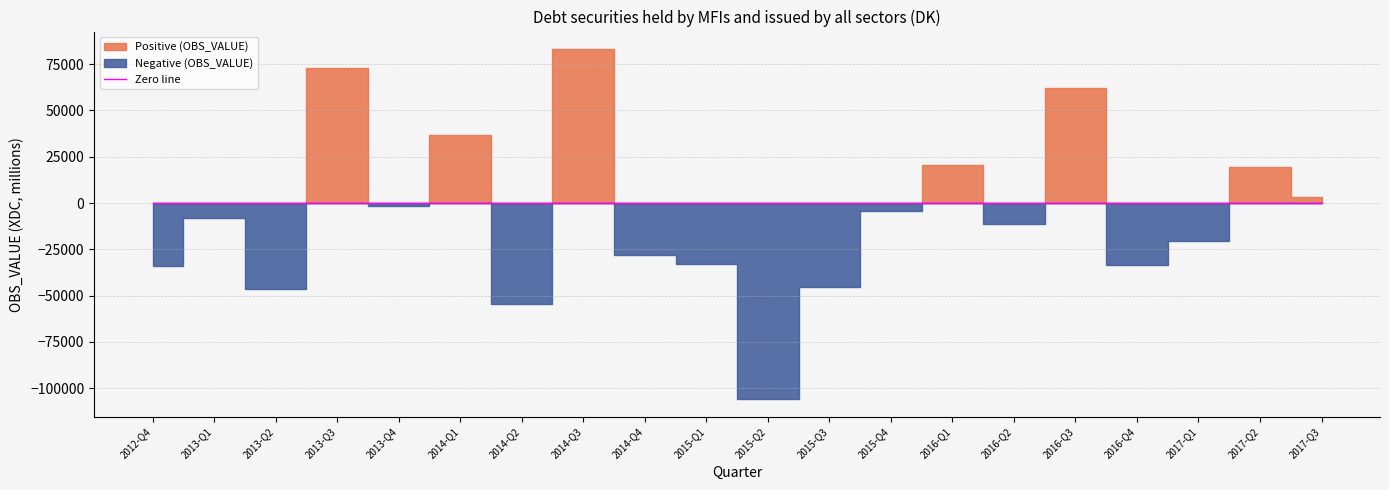

At which label does Negative reach its minimum?

2015-Q2